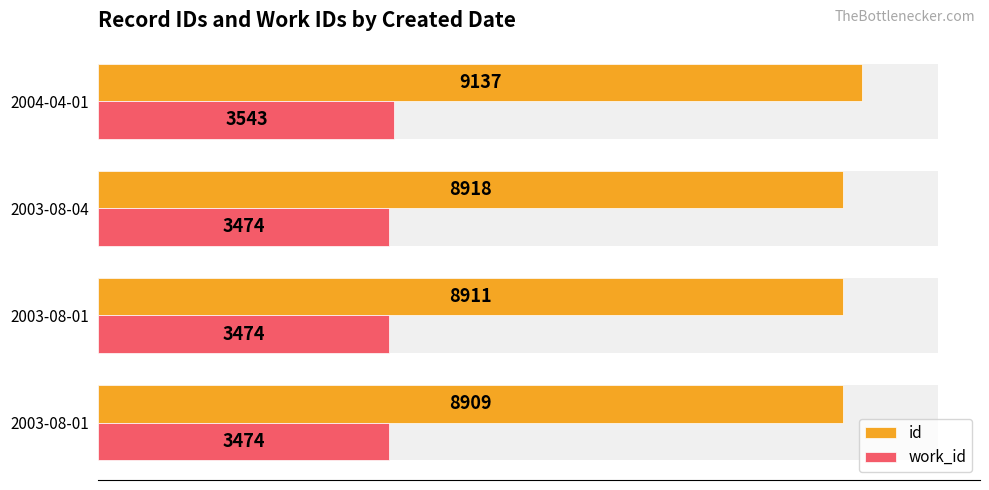

What is the approximate value of work_id at 2003-08-01, to the nearest 10?

3470